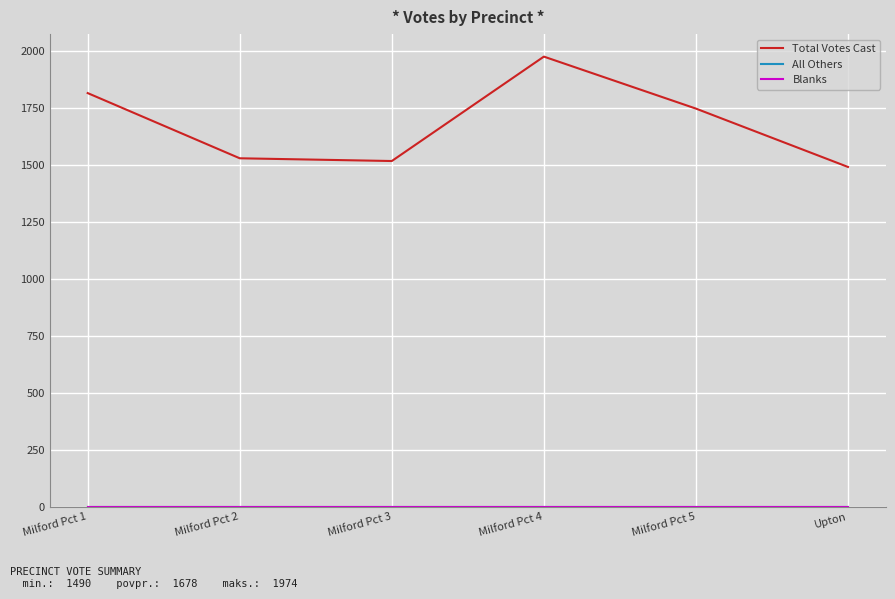

Does the chart display data point markers on the line(s)?

No